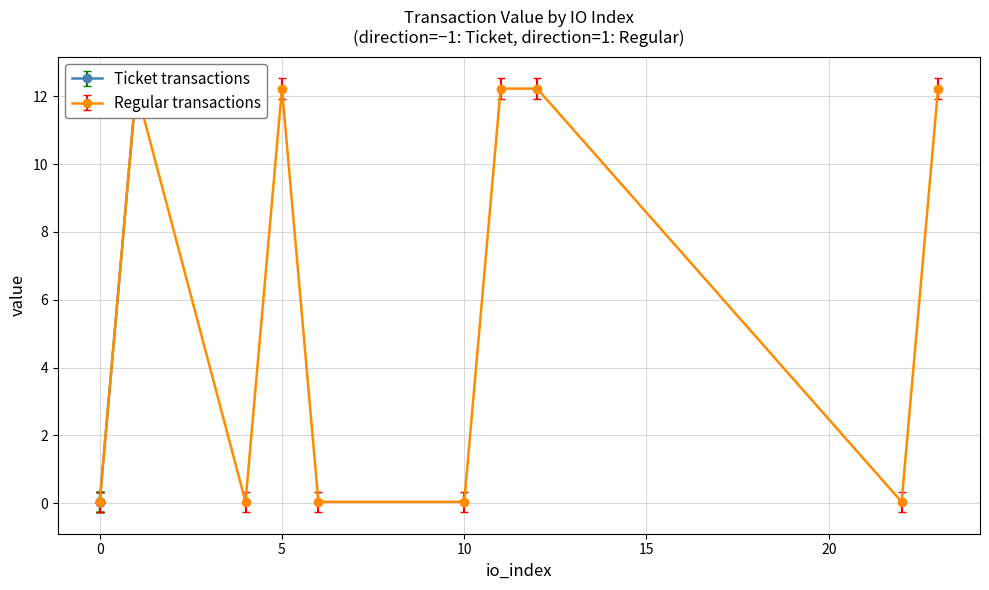

At which label does Regular transactions first exceed 12?

1